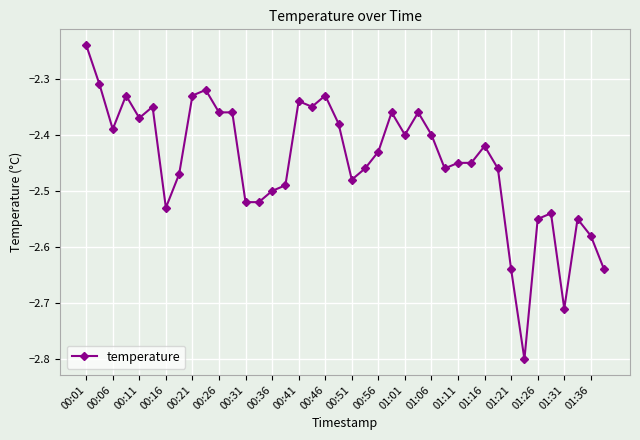

What is the sum of all values?

-97.9